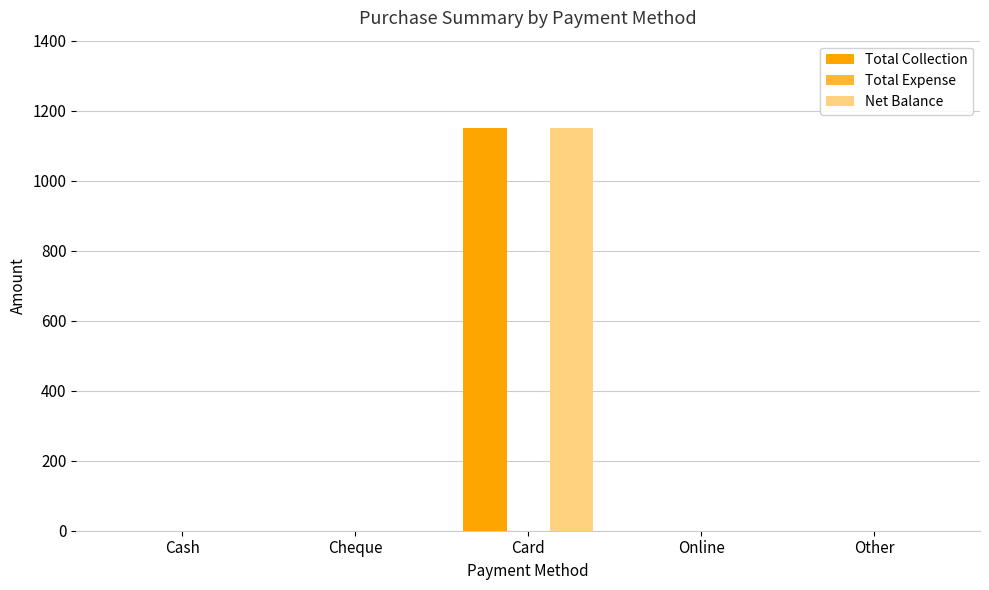

Reading right to left, transcribe all the data shown in this chart.

Total Collection: Other=0	Online=0	Card=1150	Cheque=0	Cash=0
Net Balance: Other=0	Online=0	Card=1150	Cheque=0	Cash=0